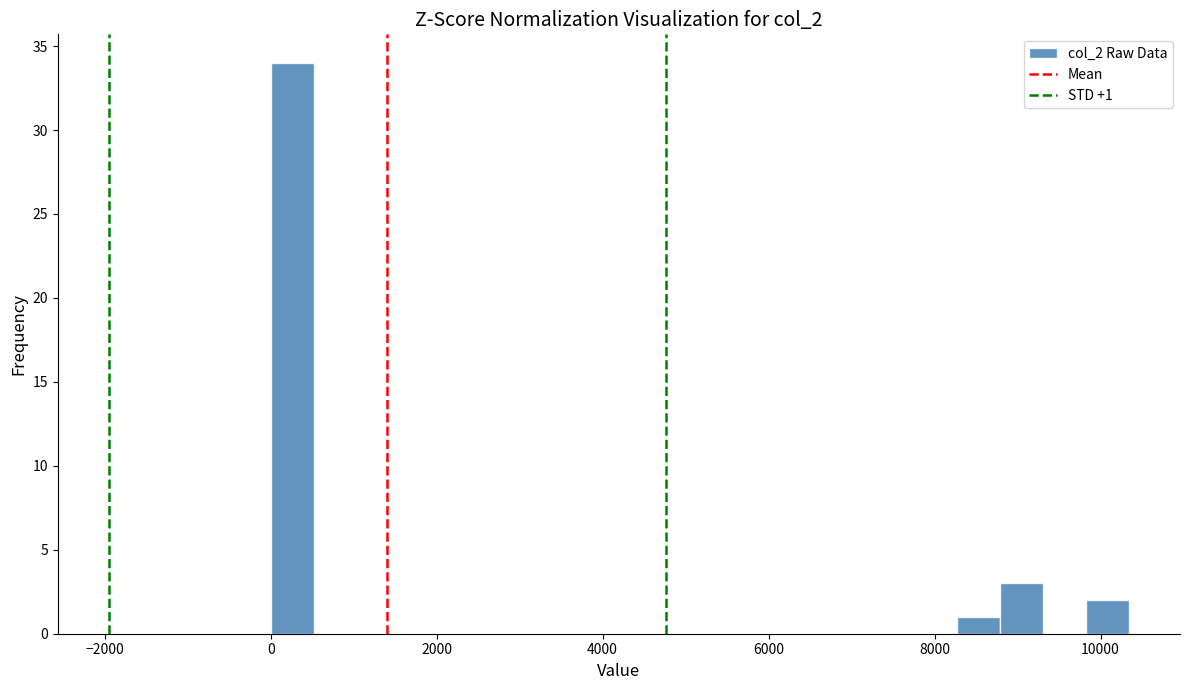

Read against the x-axis, roughly where is the centre of the tallest bar?

200